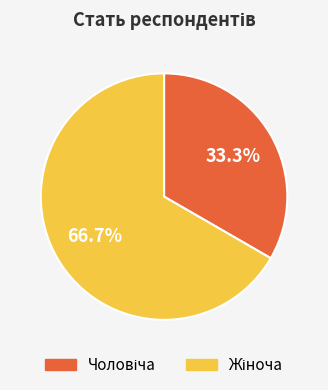

Does any single category account for the majority?

Yes